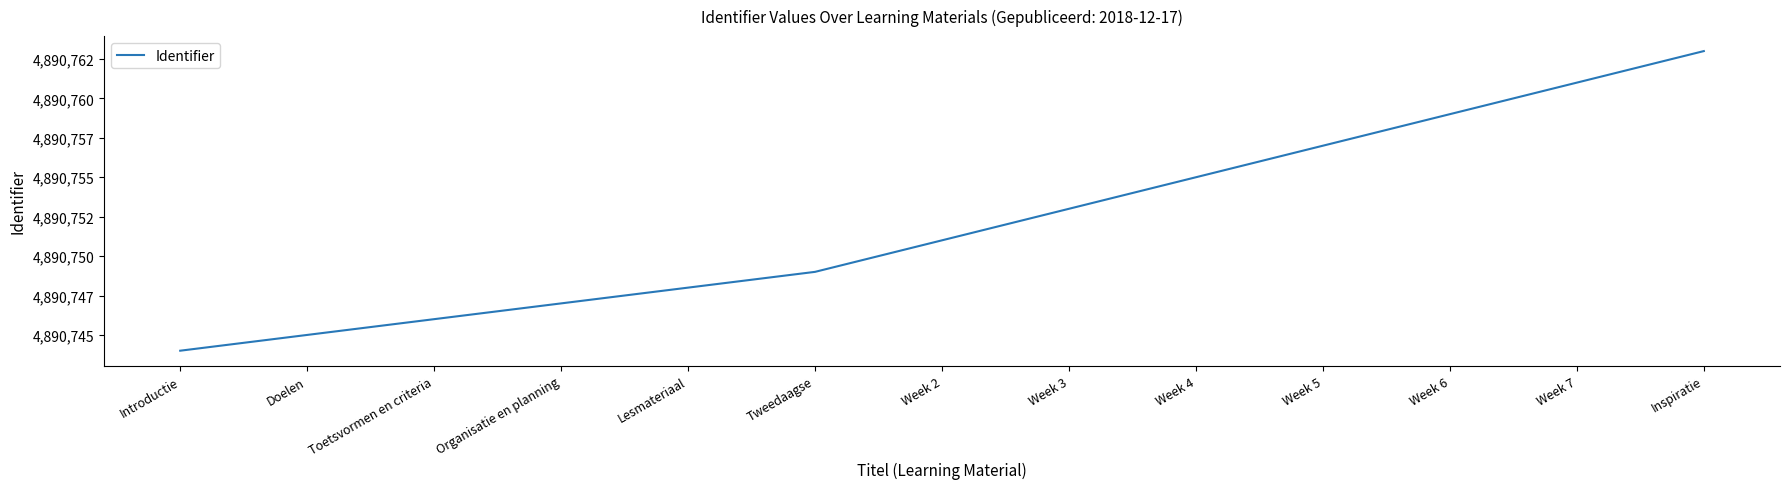

What is the sum of the values at Toetsvormen en criteria and Doelen?

9781491